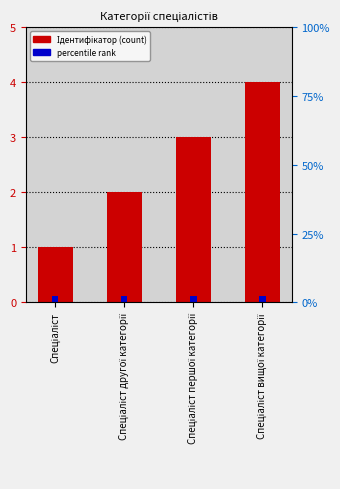

How many values are between 2 and 4?

3